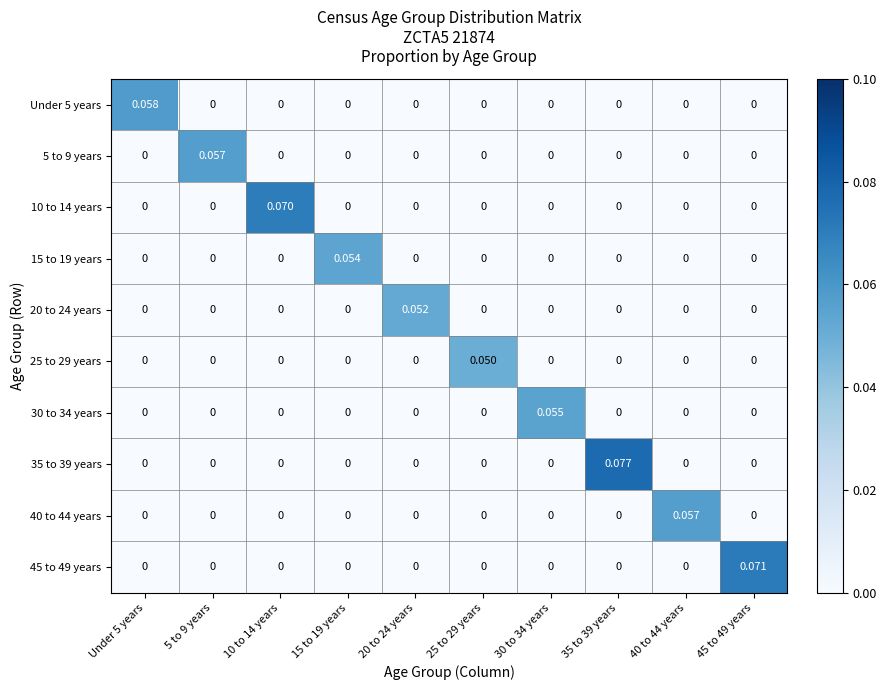

How many data points in 10 to 14 years are above 0?

1